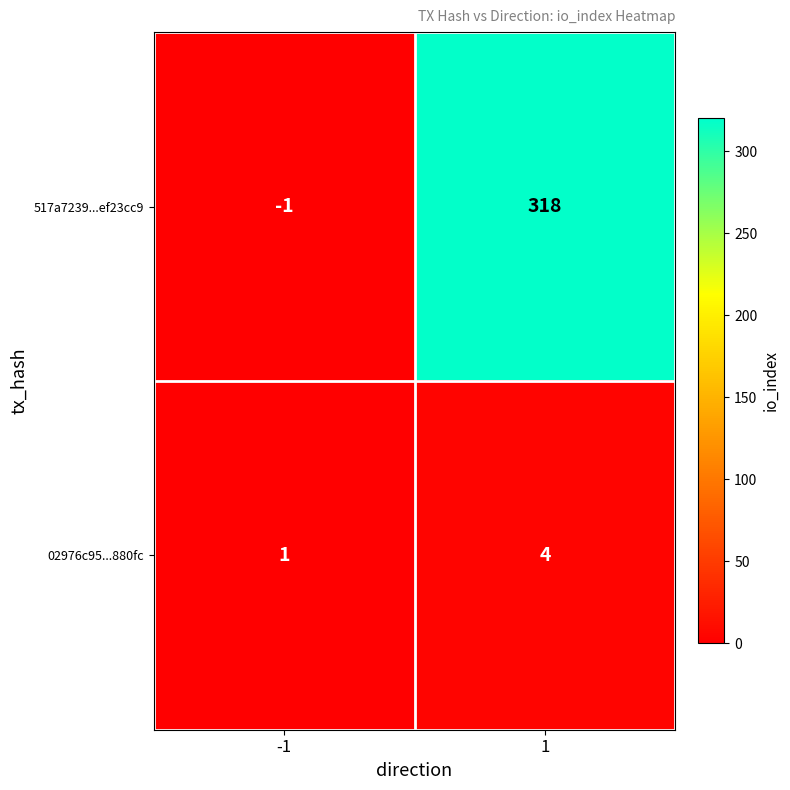

At how many categories does at least one series exceed 54?

1